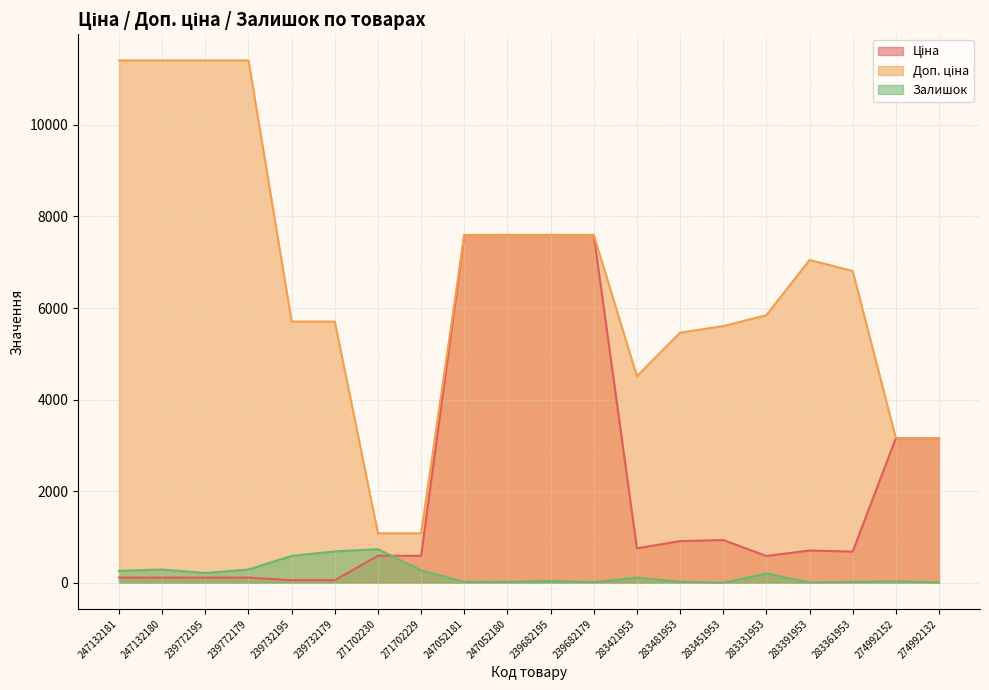

Between which two adjacent categories do Залишок and Ціна first intersect?

271702230 and 271702229